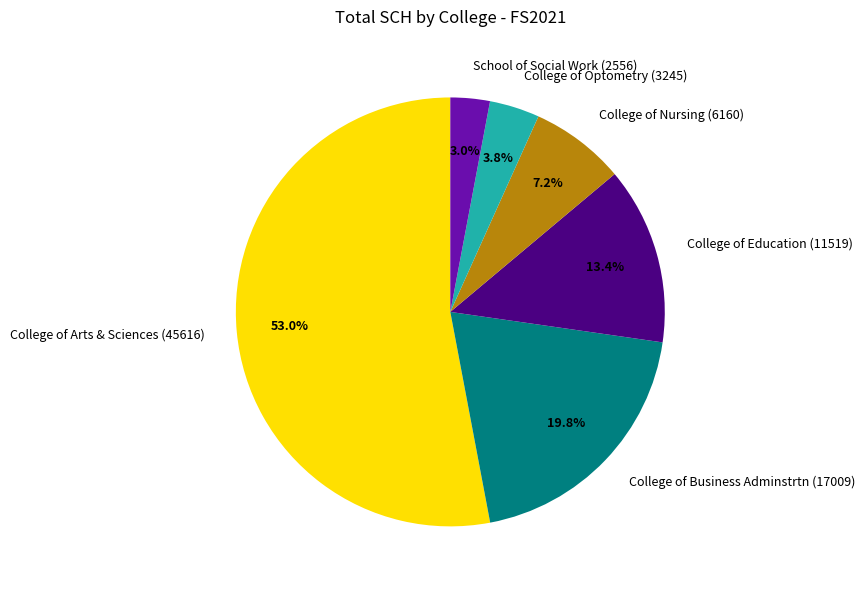

What is the largest slice in the pie chart?

College of Arts & Sciences (45616)